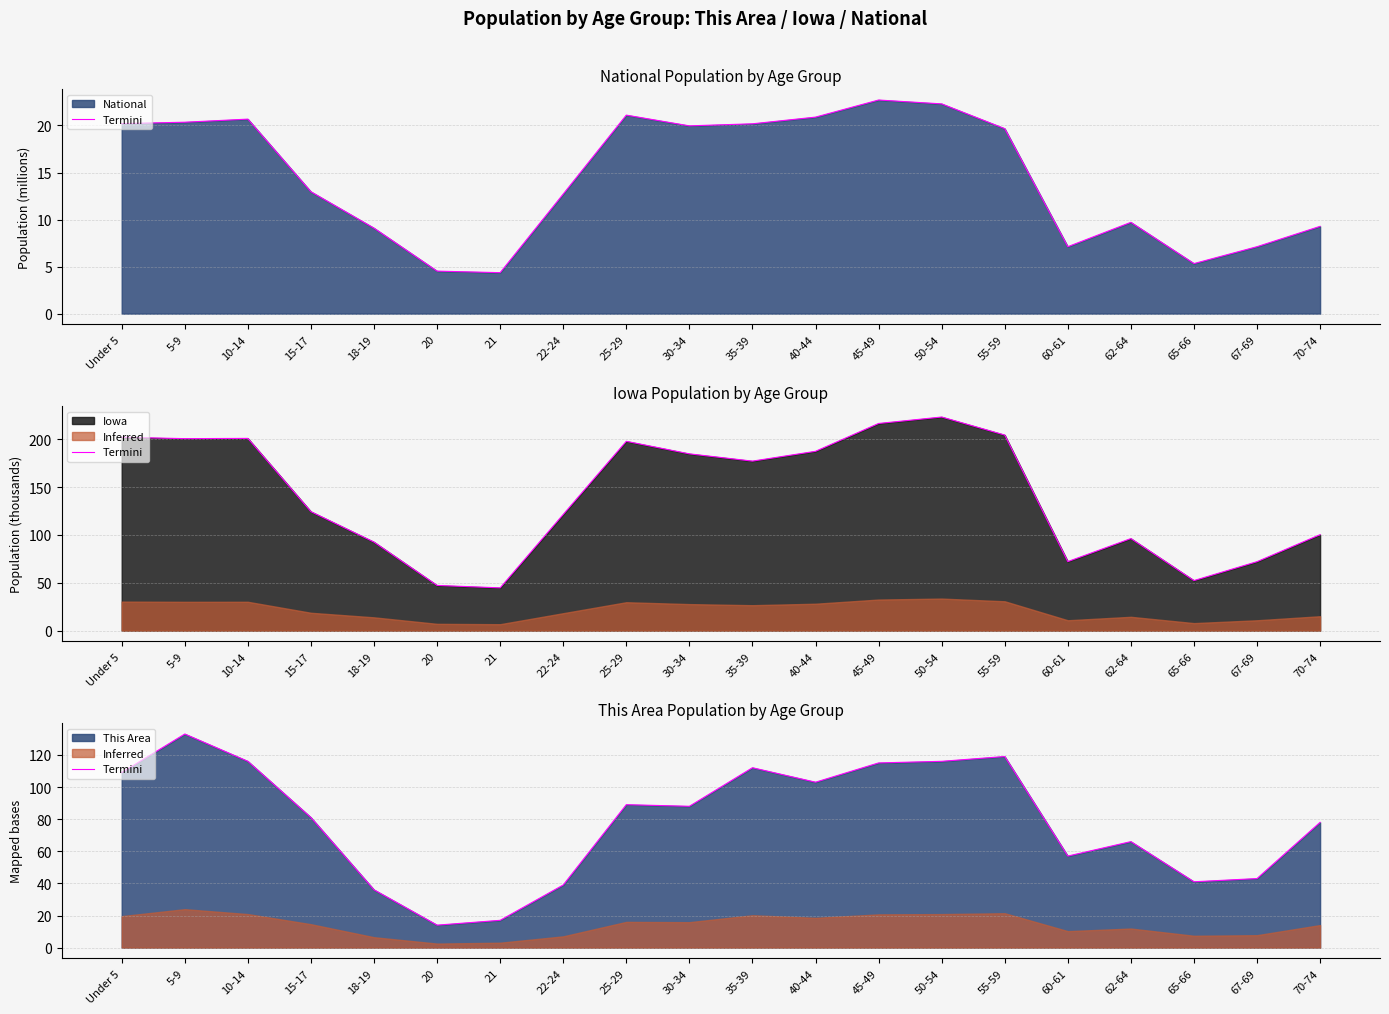

List the labels in order of value, smallest first.

20, 21, 18-19, 22-24, 65-66, 67-69, 60-61, 62-64, 70-74, 15-17, 30-34, 25-29, 40-44, Under 5, 35-39, 45-49, 10-14, 50-54, 55-59, 5-9